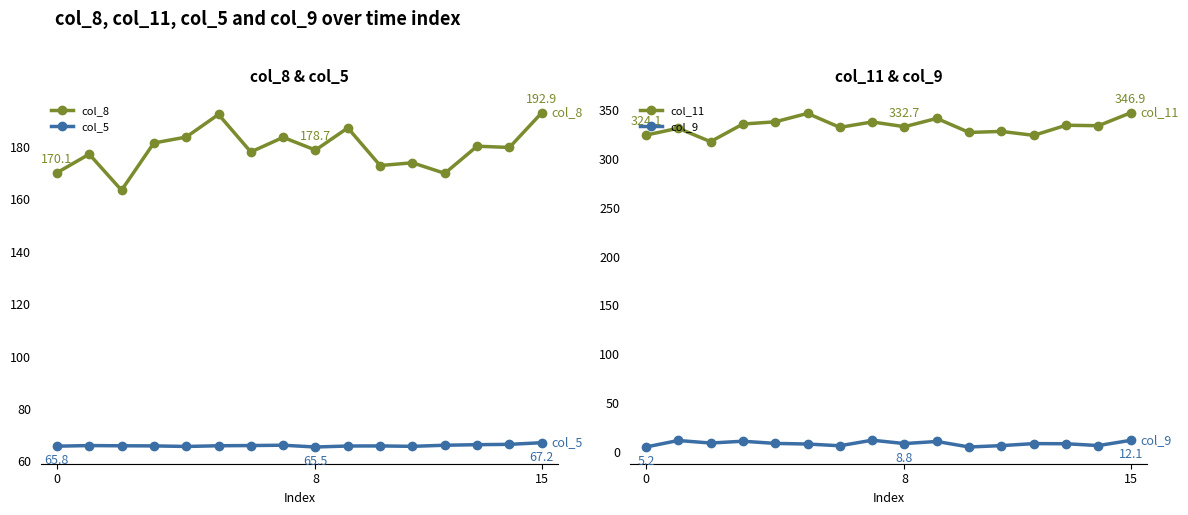

What is the minimum value for col_5?

65.5